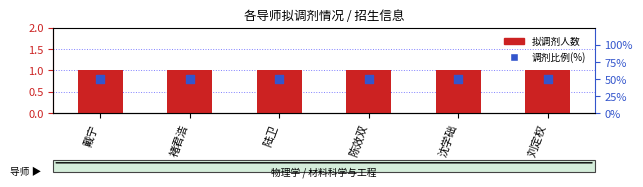

Which series contains the lowest Y value?

拟调剂人数